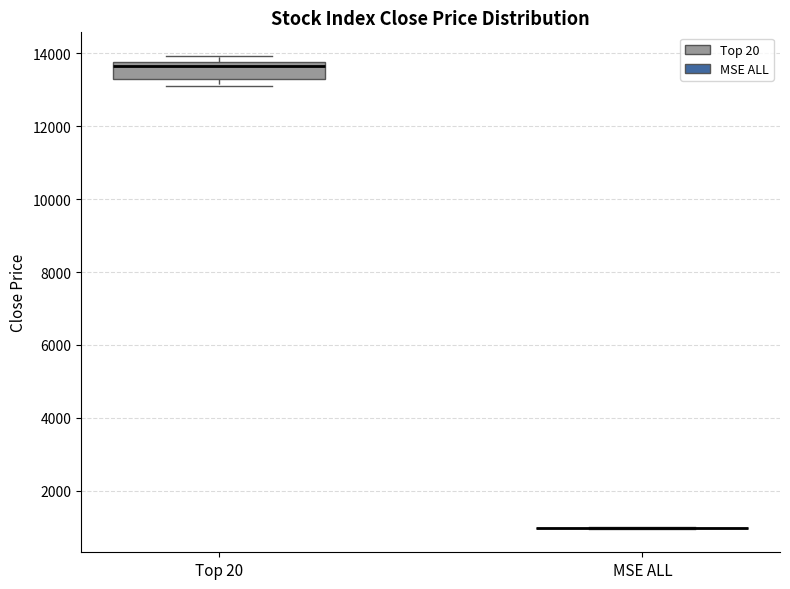

Where is the upper edge of the box for Top 20 on the y-axis? The values are not printed on the chart, so give them approximately, as read against the axis.

13800